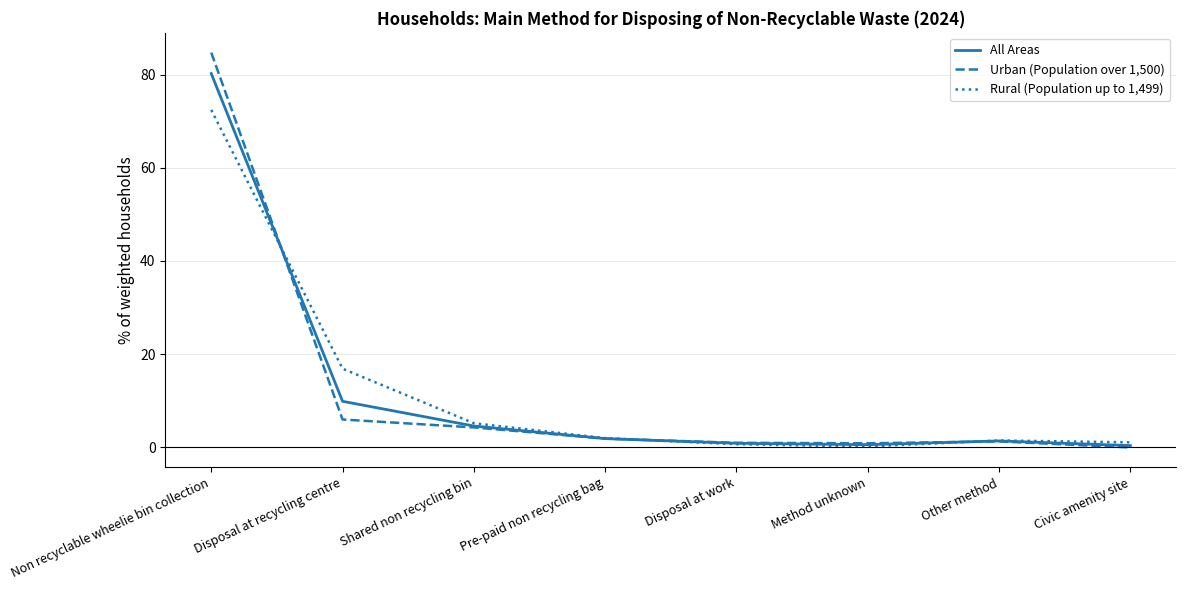

What is the difference between the highest and lowest values at Pre-paid non recycling bag?

0.1